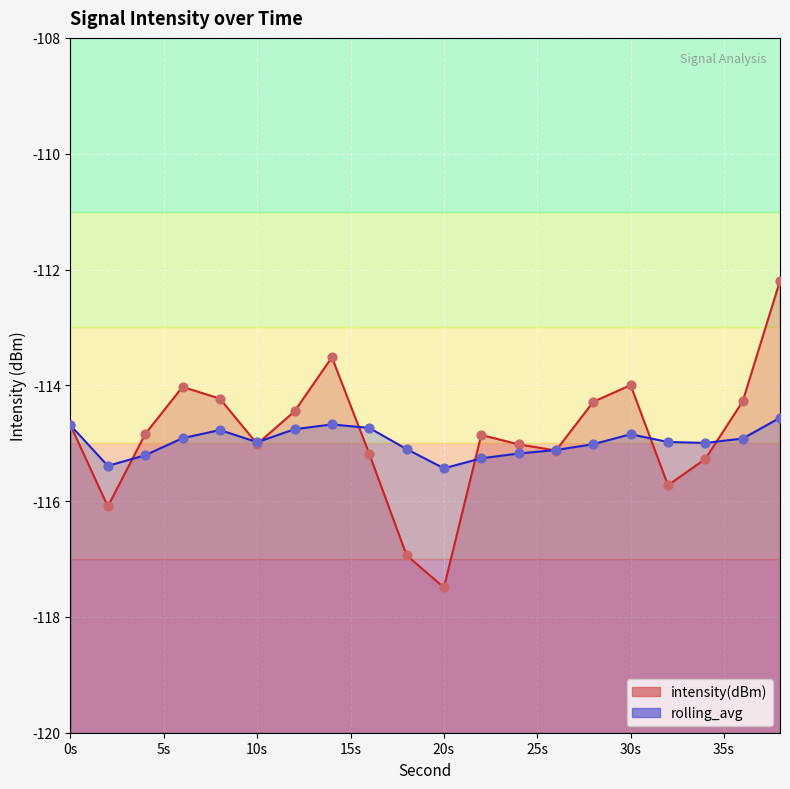

Which series contains the lowest Y value?

intensity(dBm)